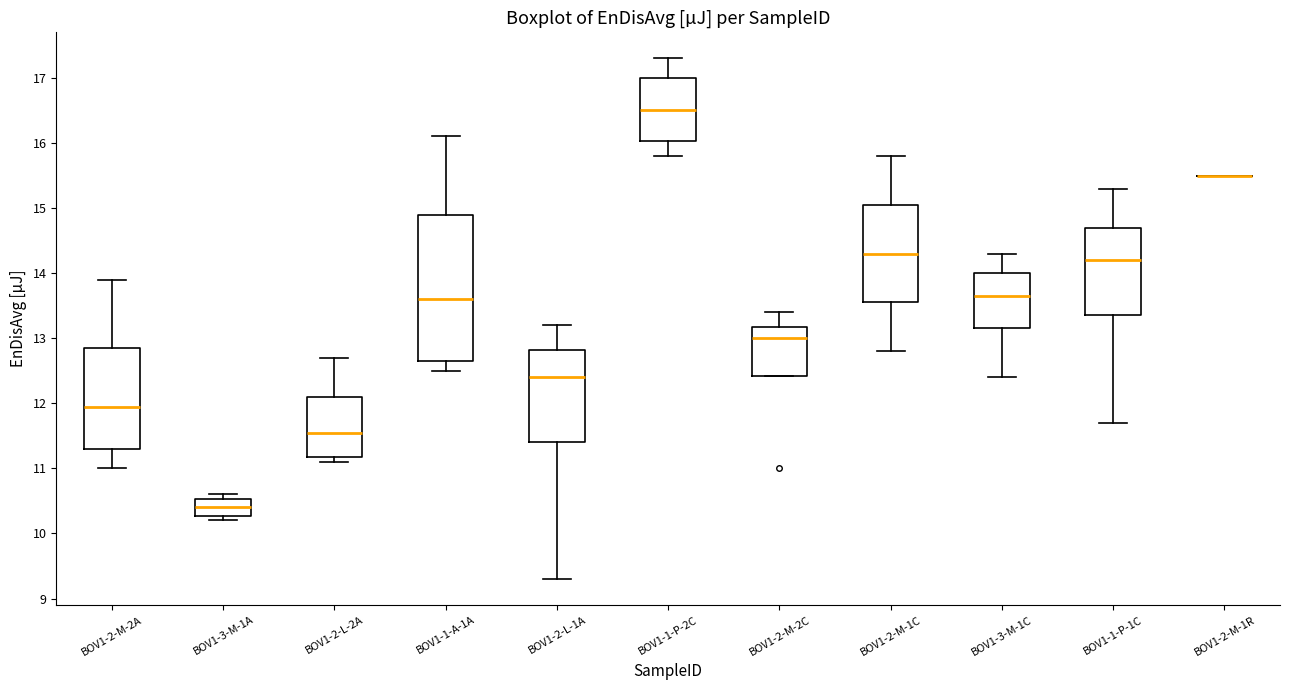

Where is the lower edge of the box for BOV1-3-M-1A on the y-axis? The values are not printed on the chart, so give them approximately, as read against the axis.

10.3